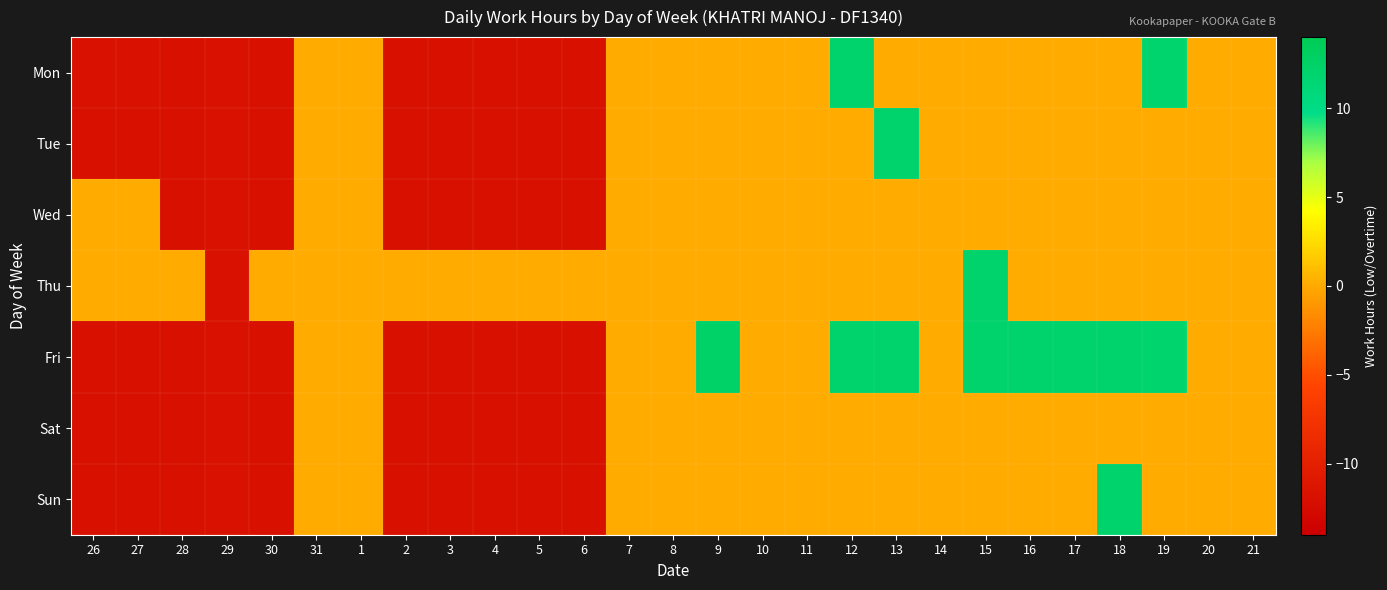

Between 31 and 2, which series saw the biggest shift?

Mon